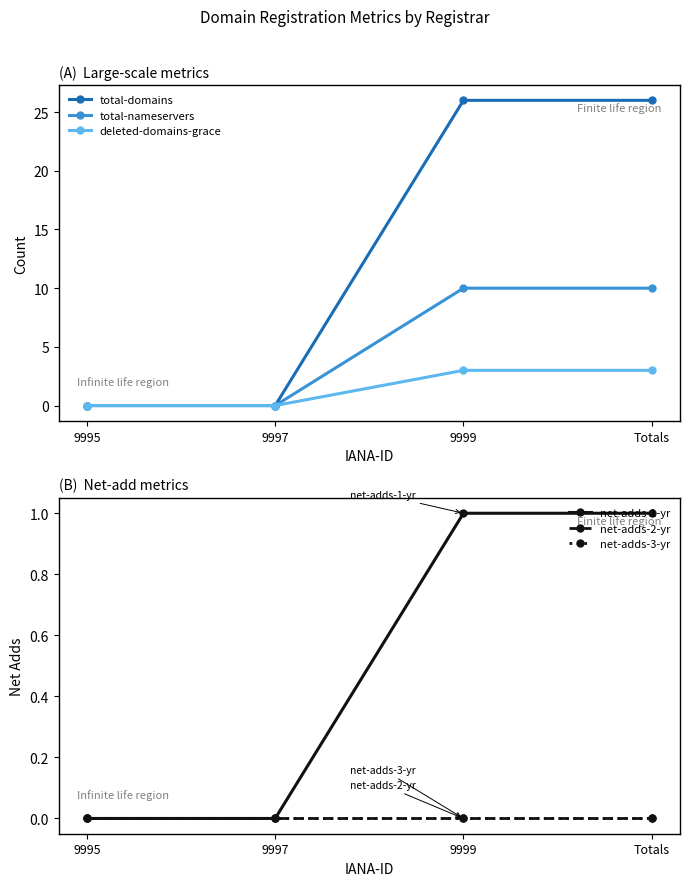

Is the value of total-domains at 9995 greater than the value of total-nameservers at 9997?

No